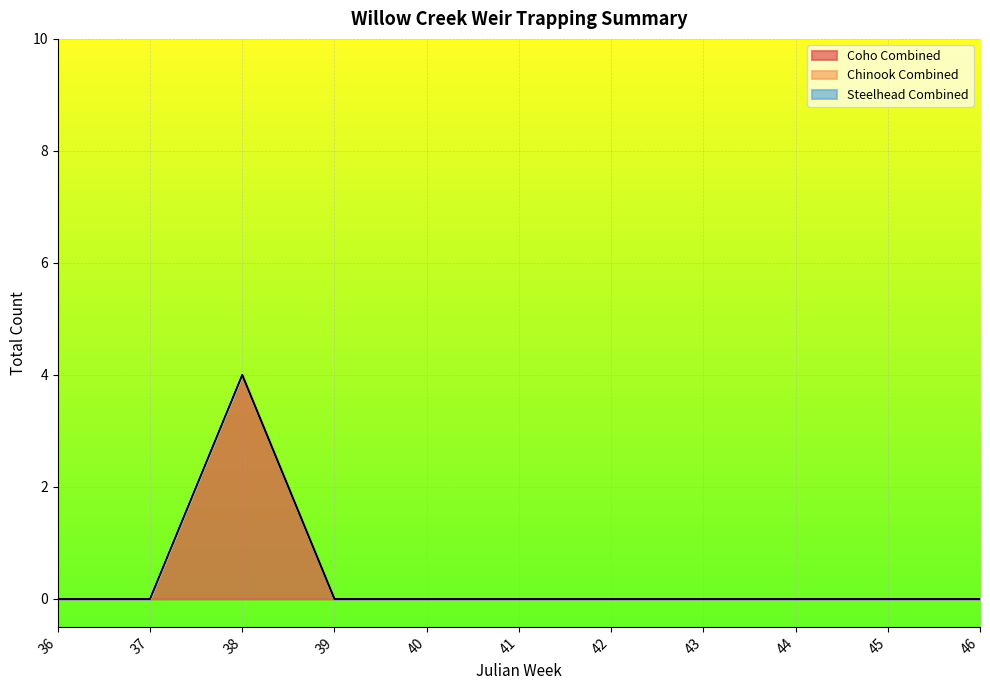

True or false: Steelhead Combined and Chinook Combined cross at least once.

False